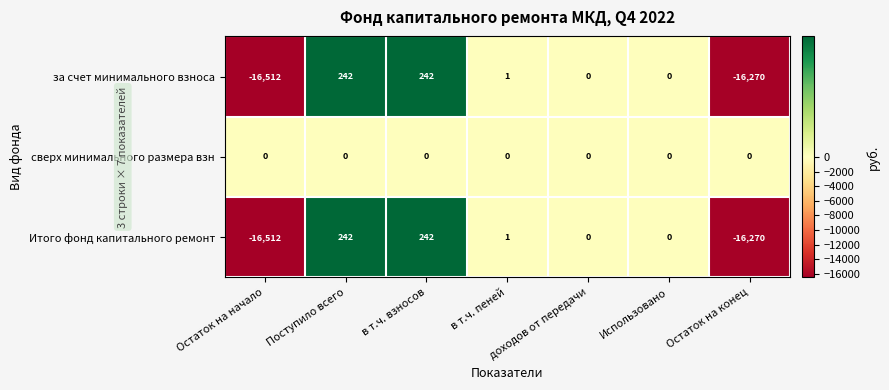

What is the difference between the highest and lowest values at Остаток на конец?

16270